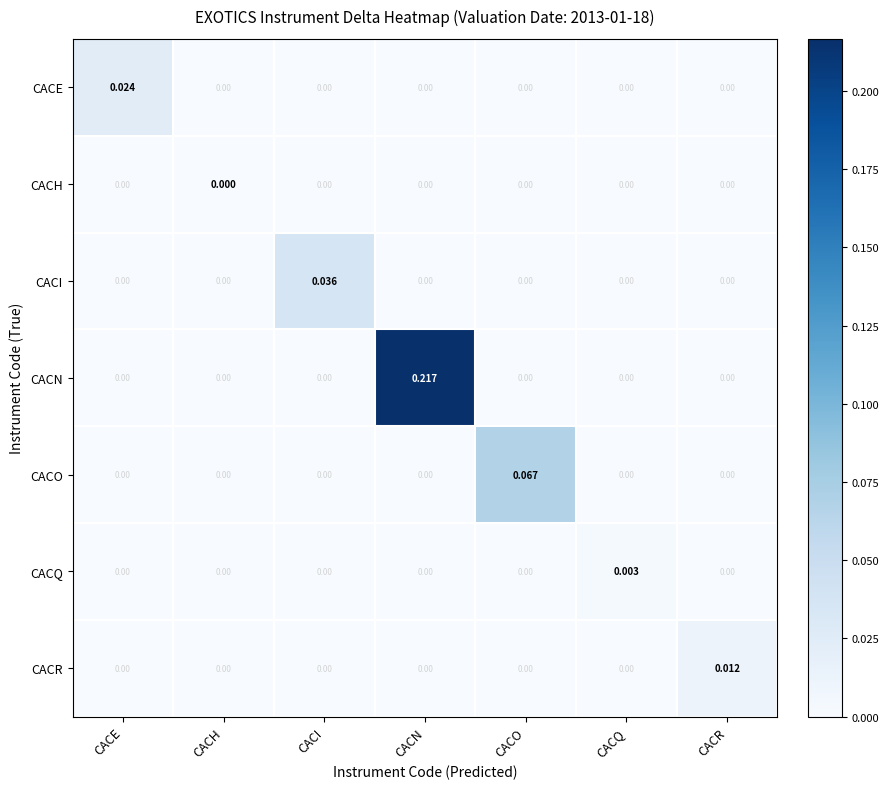

Count the number of data series in this chart.

7